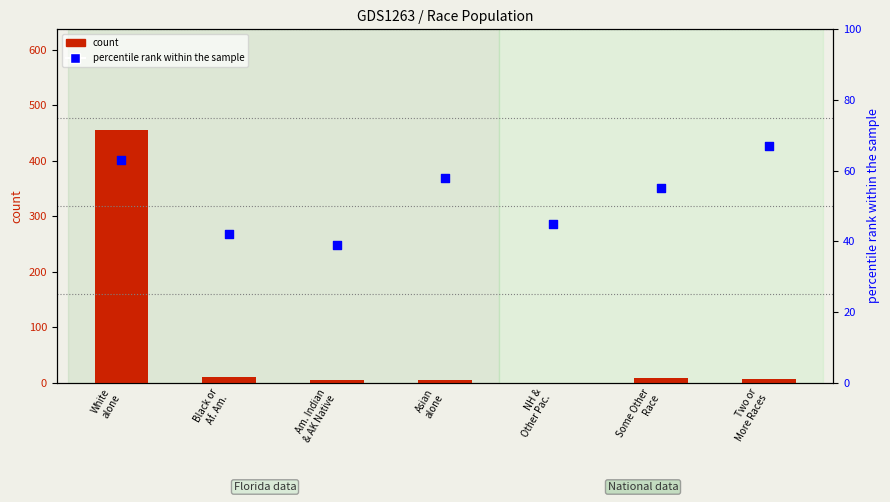

Which series contains the highest Y value?

count